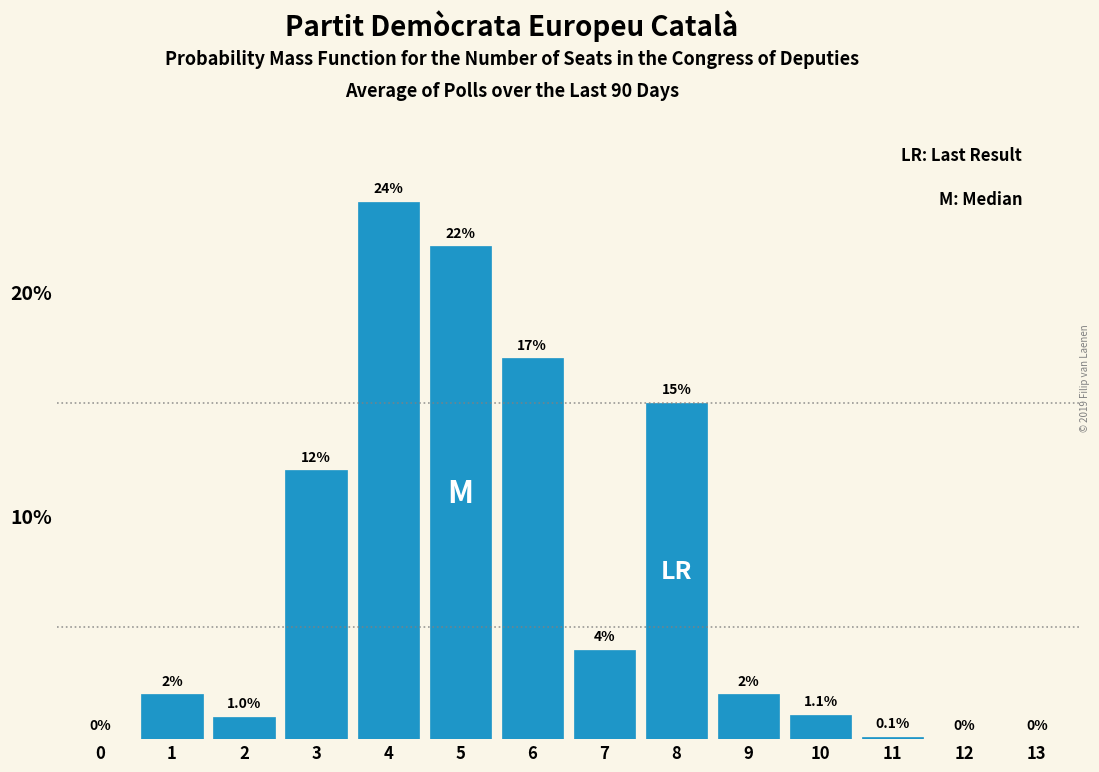

Reading right to left, list all the values displayed in this chart.

13=0.0	12=0.0	11=0.1	10=1.1	9=2.0	8=15.0	7=4.0	6=17.0	5=22.0	4=24.0	3=12.0	2=1.0	1=2.0	0=0.0